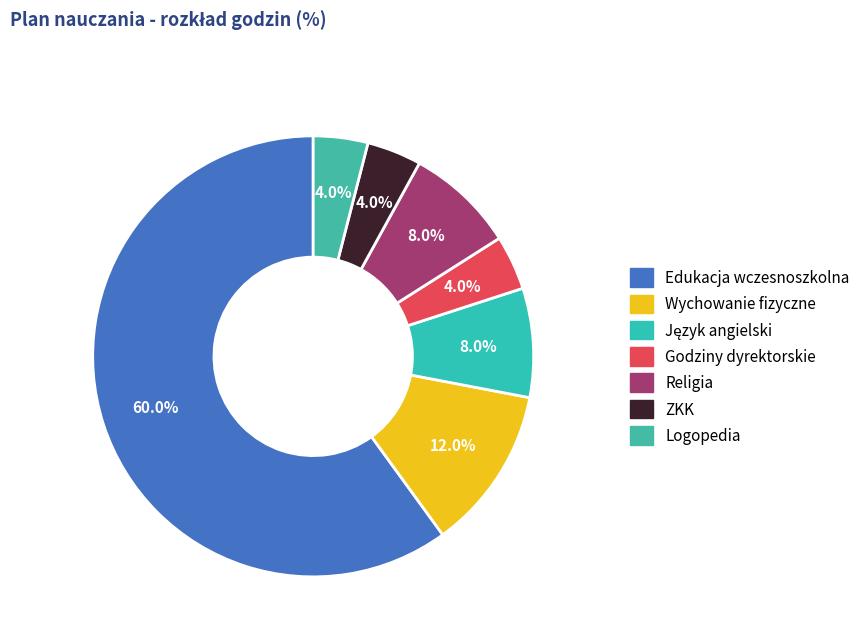

Between Edukacja wczesnoszkolna and ZKK, which is larger?

Edukacja wczesnoszkolna